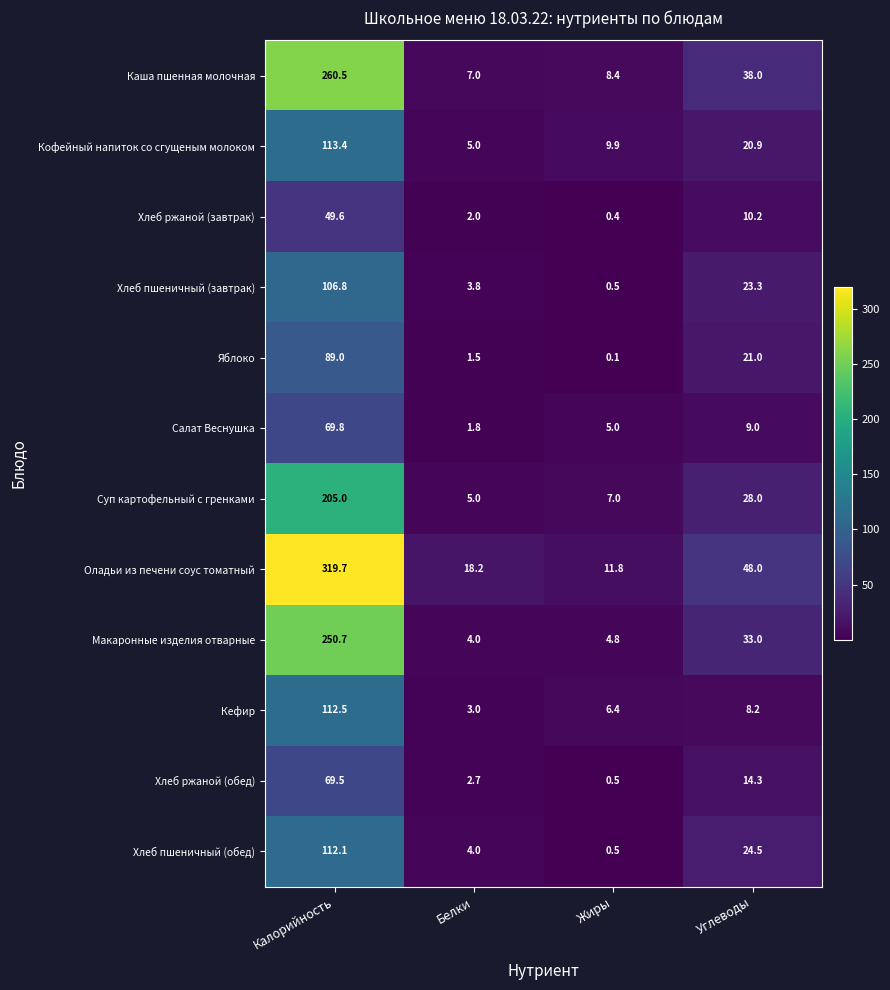

What value does the Хлеб ржаной (обед) series have at Углеводы?

14.3